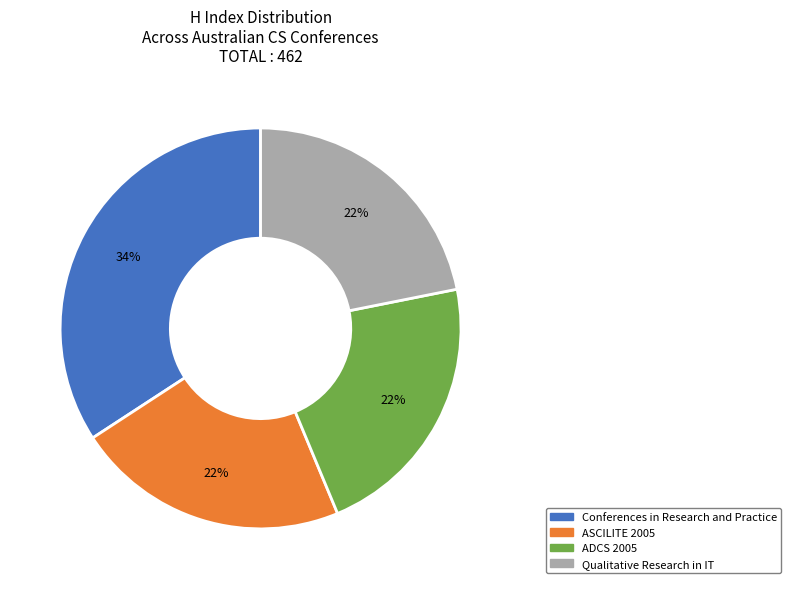

To the nearest percent, what is the difference between the largest and smallest slice percentages?

12%